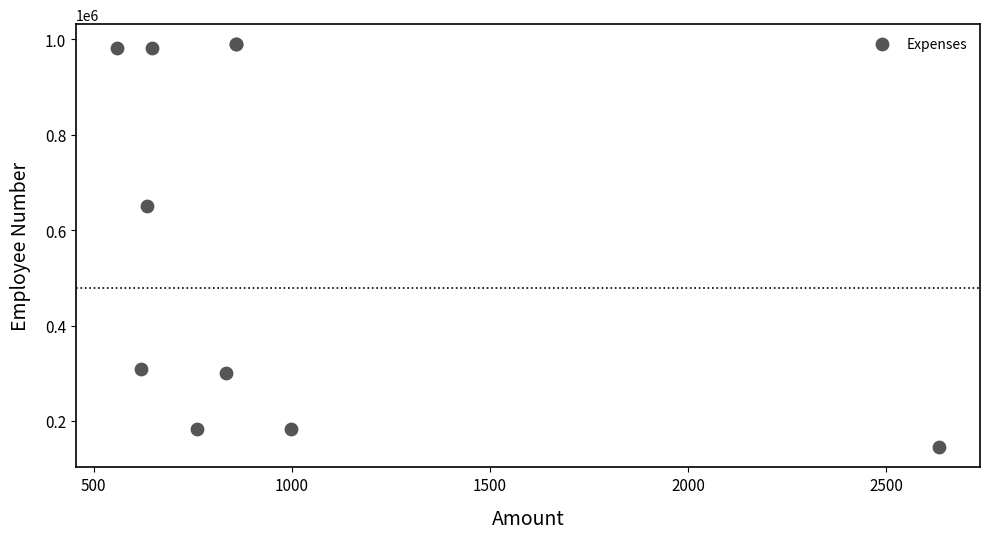

What Y value in the scatter plot is closest to 567225?

650300